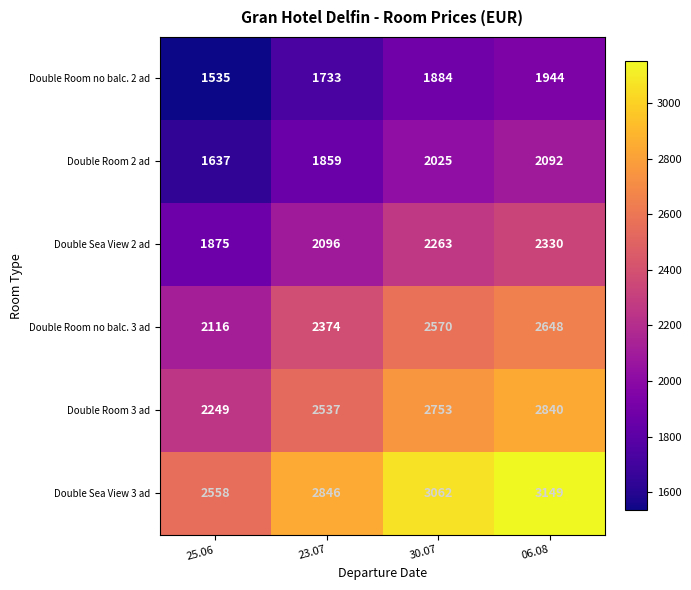

Reading left to right, list all the values displayed in this chart.

Double Room no balc. 2 ad: 1535	1733	1884	1944
Double Room 2 ad: 1637	1859	2025	2092
Double Sea View 2 ad: 1875	2096	2263	2330
Double Room no balc. 3 ad: 2116	2374	2570	2648
Double Room 3 ad: 2249	2537	2753	2840
Double Sea View 3 ad: 2558	2846	3062	3149